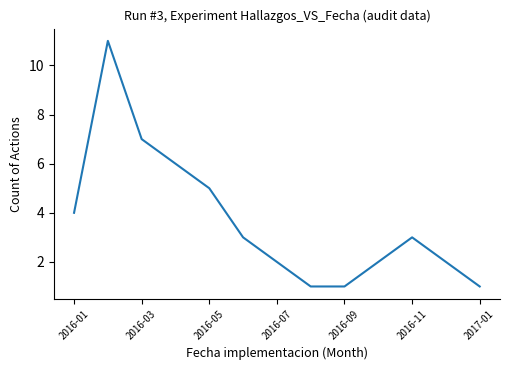

What is the greatest value displayed?

11